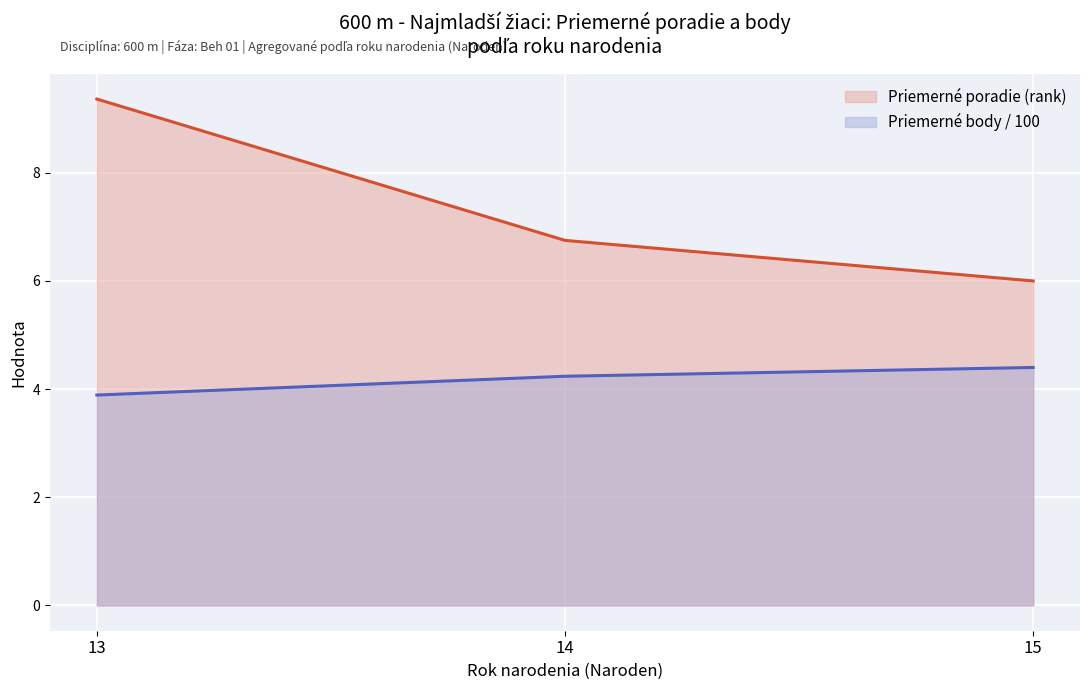

At which category is the sum across all series the highest?

13